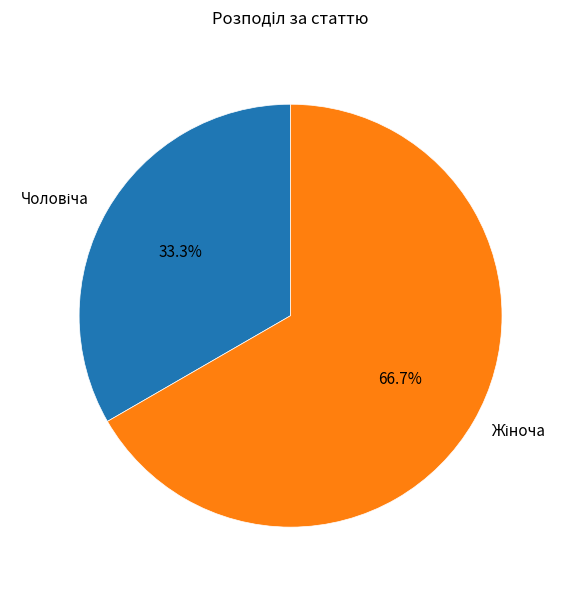

Which category accounts for the majority?

Жіноча